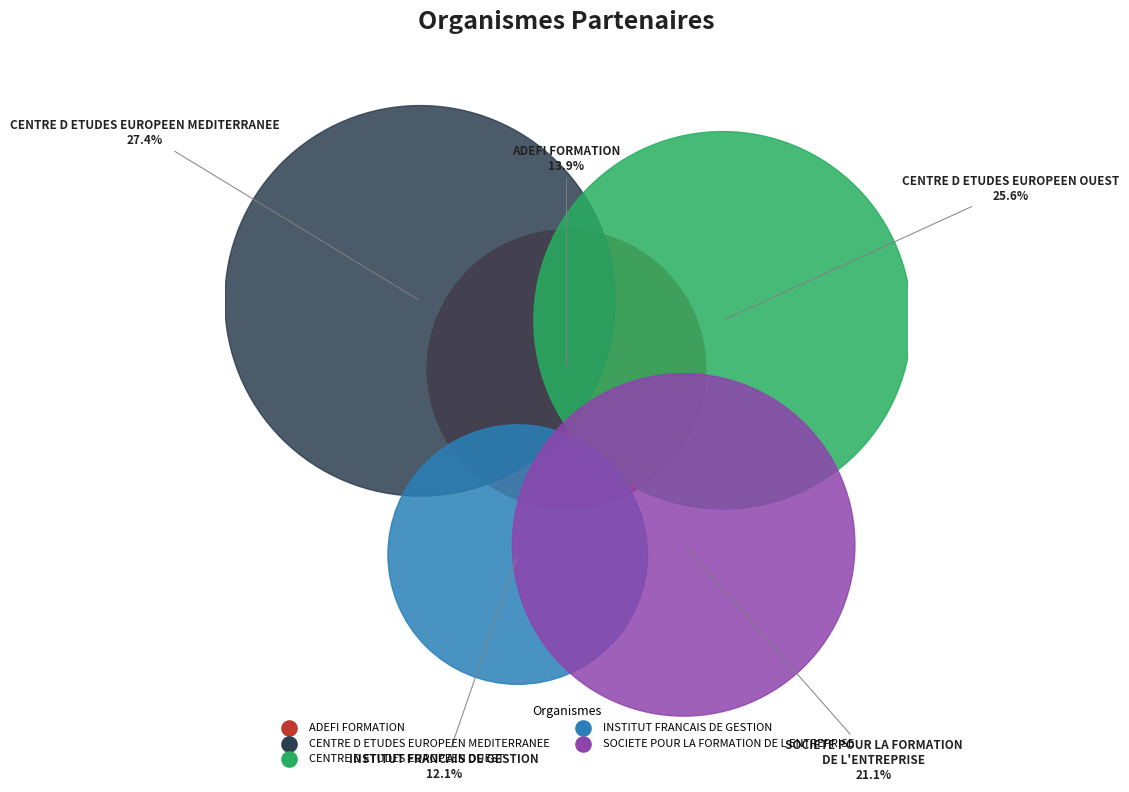

To the nearest percent, what is the combined percentage of SOCIETE POUR LA FORMATION DE L ENTREPRISE and CENTRE D ETUDES EUROPEEN OUEST?

47%